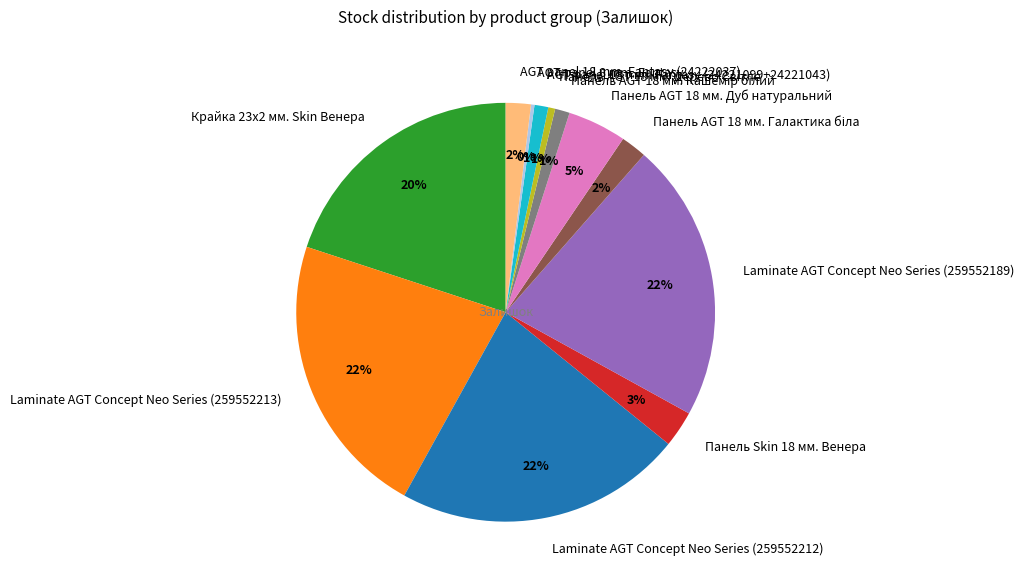

Is there a majority slice in this chart?

No